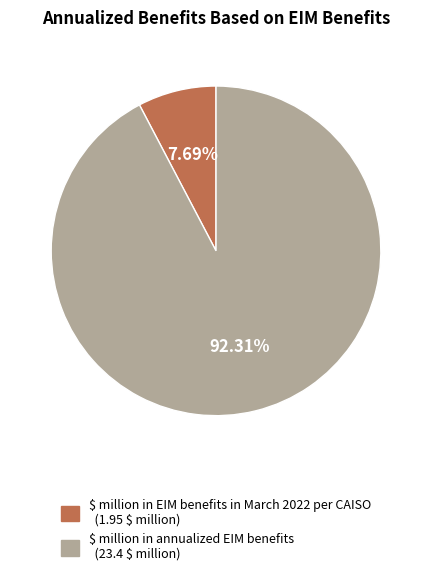

Count the number of slices in the pie.

2